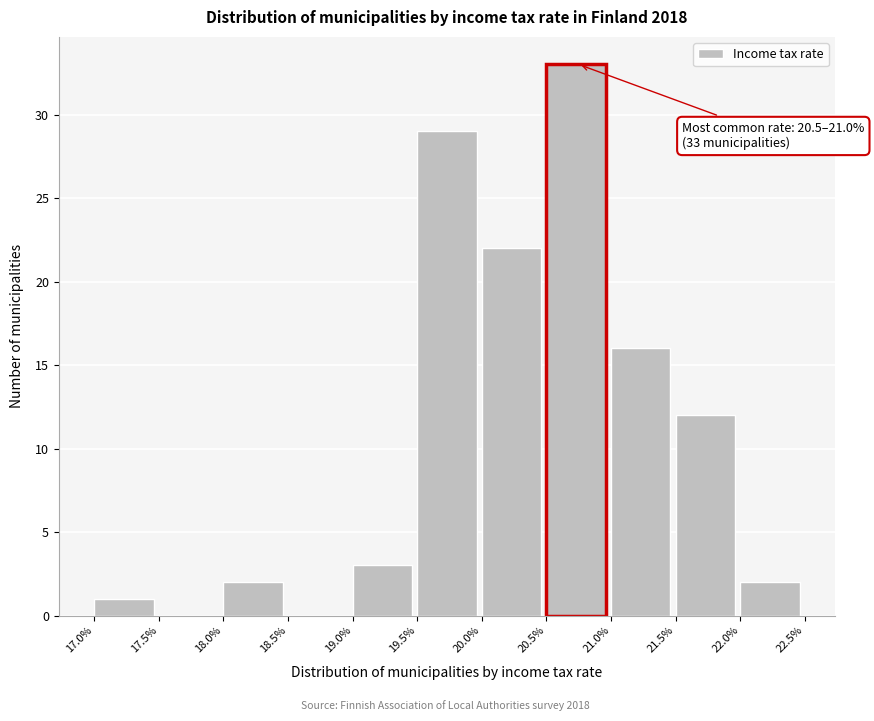

Over which range of the x-axis is the bar tallest?

20.5% to 21.0%